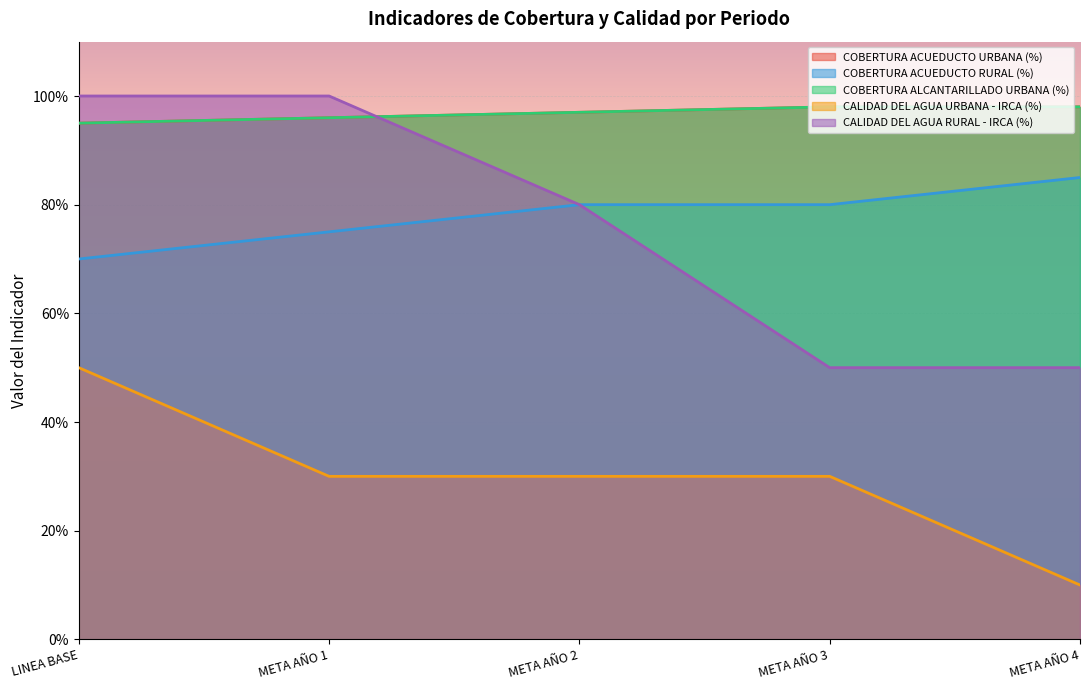

Count the number of data series in this chart.

5